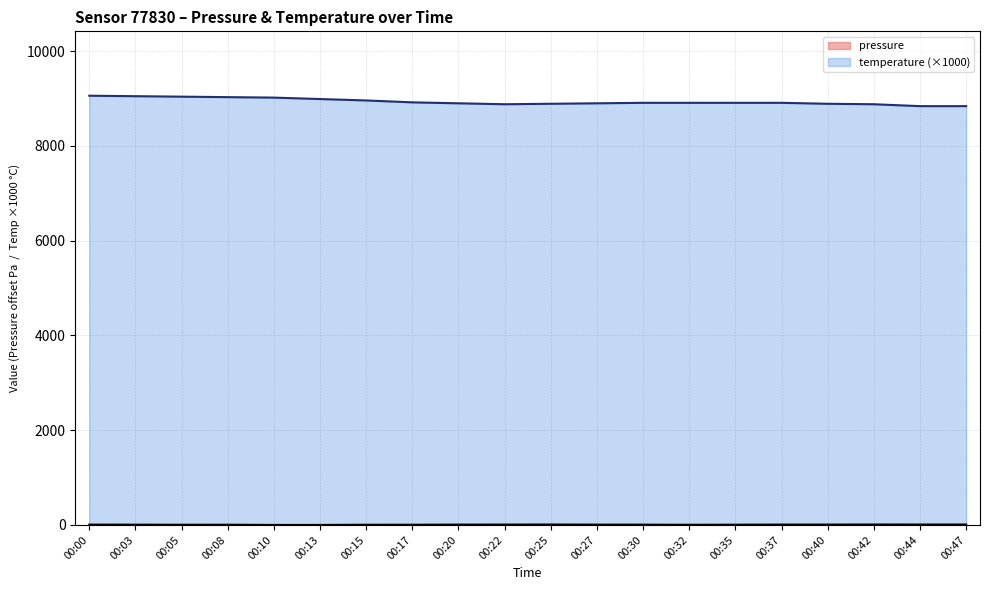

What is the sum of all temperature values?

178730.0